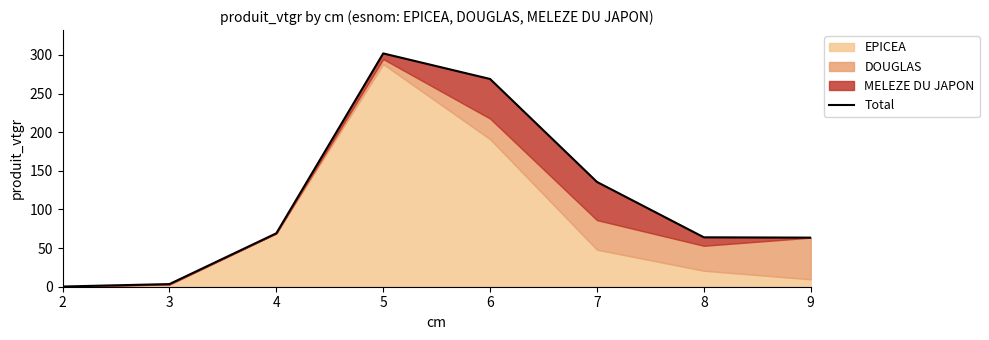

True or false: there are more than 2 points higher than both neighbors.

False